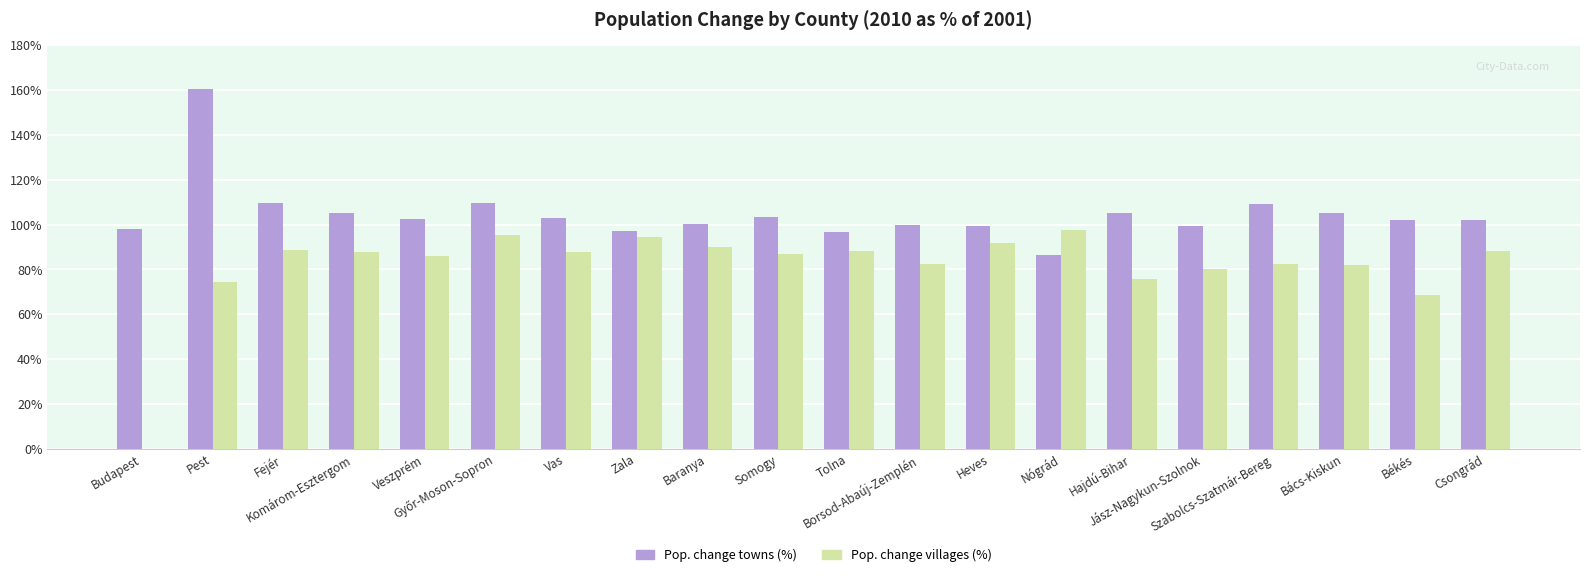

Which series has the widest spread of values?

Pop. change villages (%)